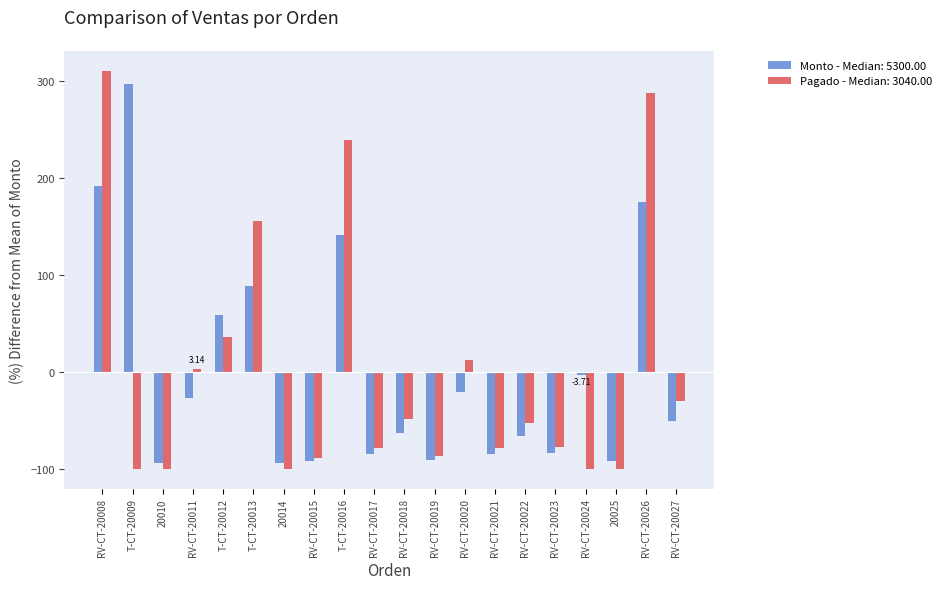

Which series has the widest spread of values?

Pagado - Median: 3040.00